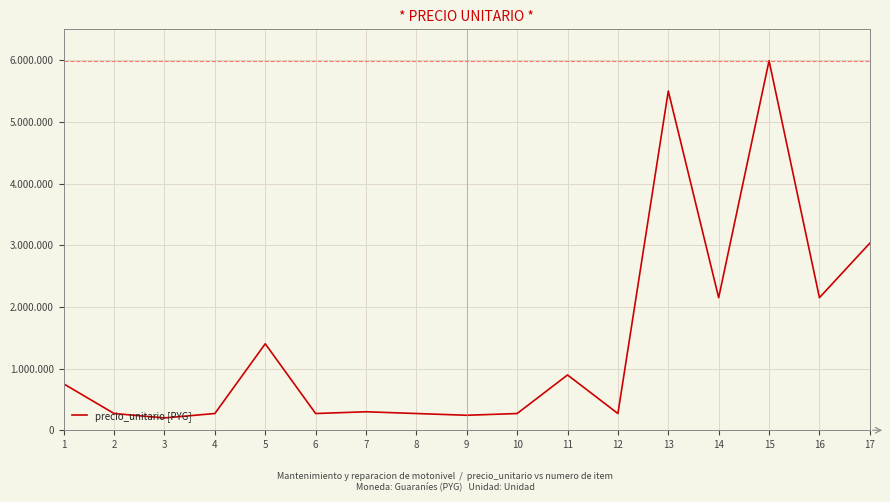

Between 7 and 13, which is larger?

13